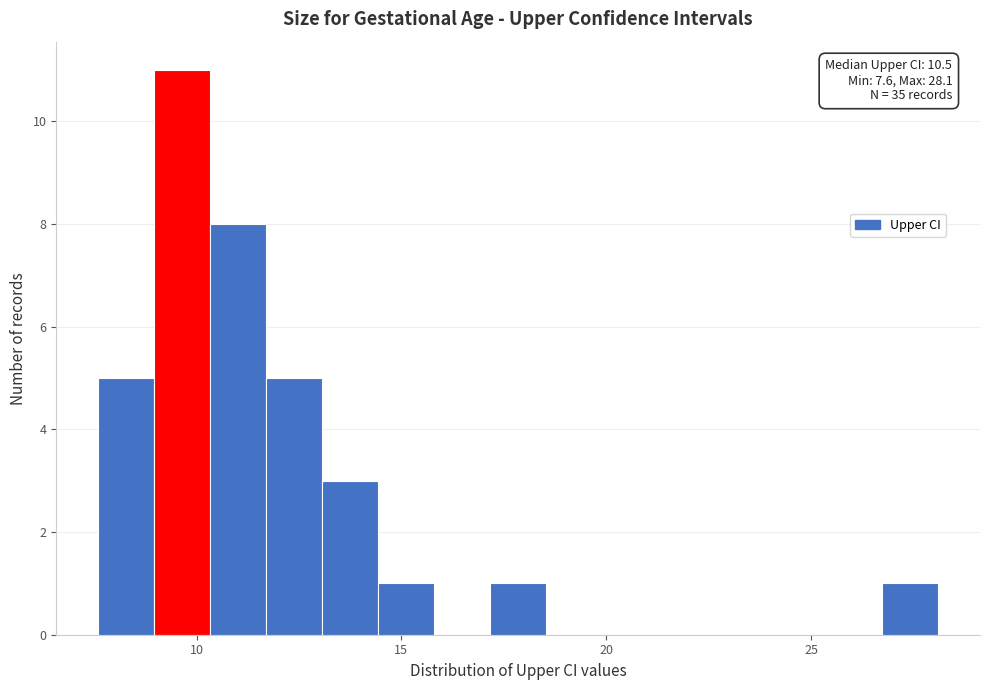

Around what value on the x-axis is the tallest bar? Give the approximate position of its centre, as read against the axis.

9.5